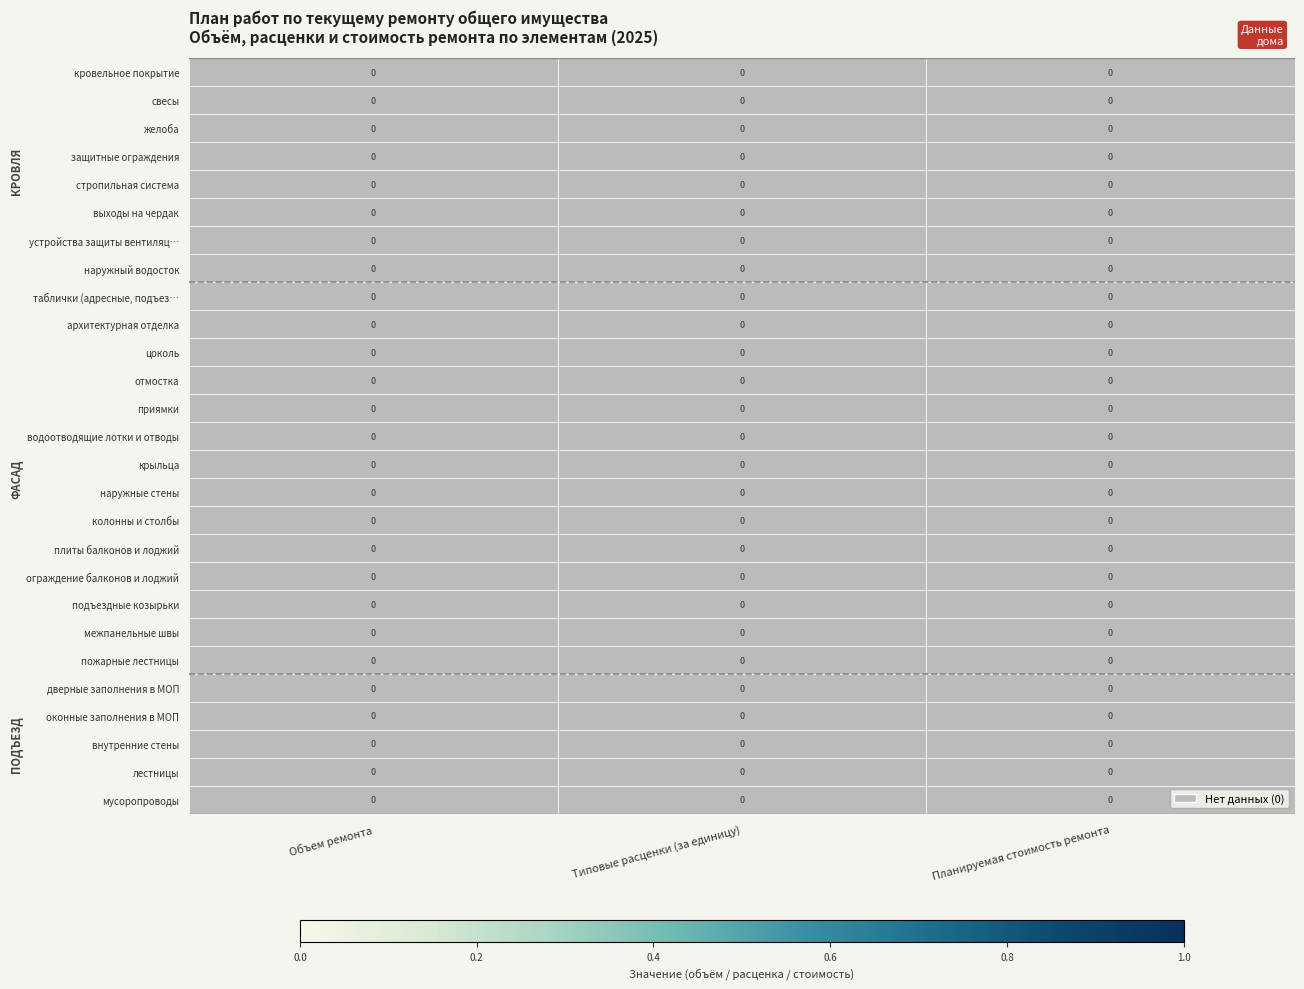

Which has a higher value, Объем ремонта or Планируемая стоимость ремонта?

Планируемая стоимость ремонта